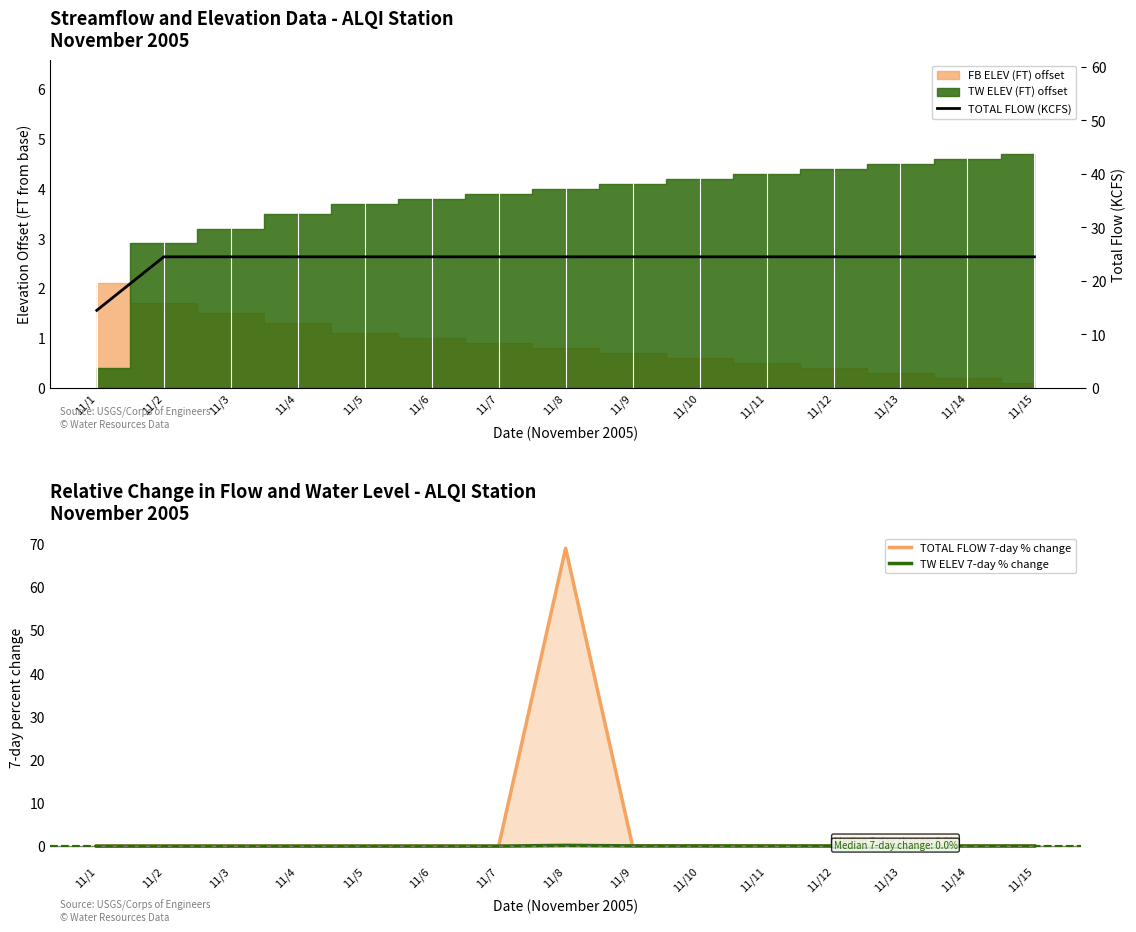

True or false: TW ELEV 7-day % change and TOTAL FLOW (KCFS) cross at least once.

False